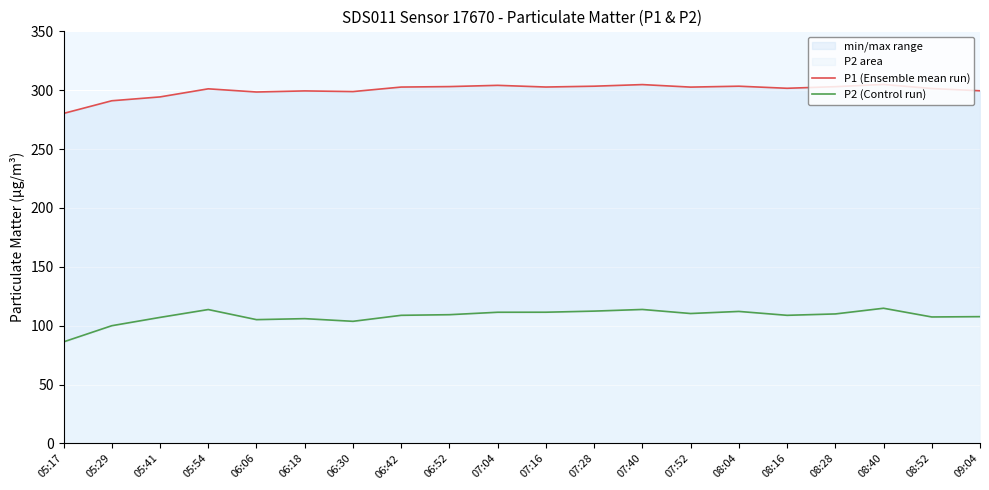

True or false: P2 (Control run) has a value of 130.8 at 05:29.

False